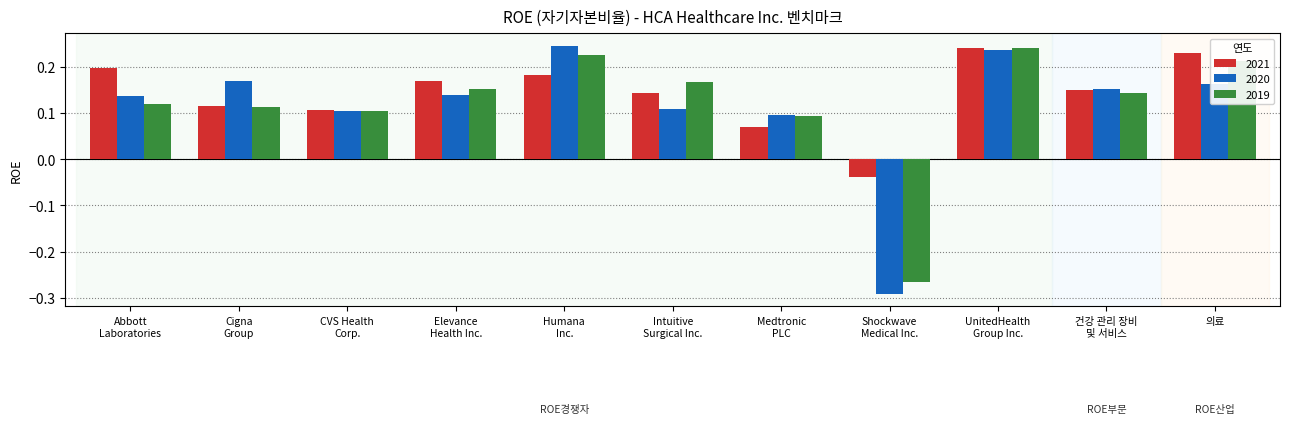

Count the 2021 values in the range 0 to 1.

10